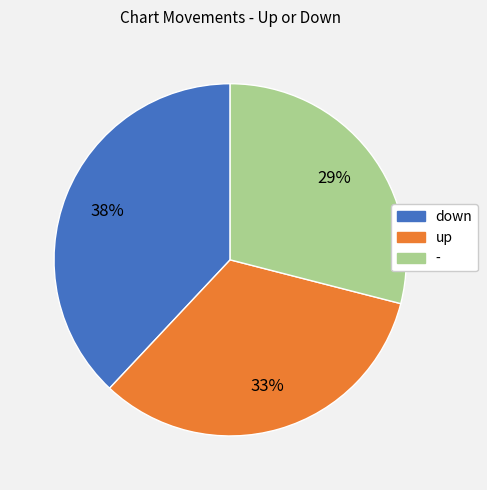

To the nearest percent, what is the average slice percentage?

33%